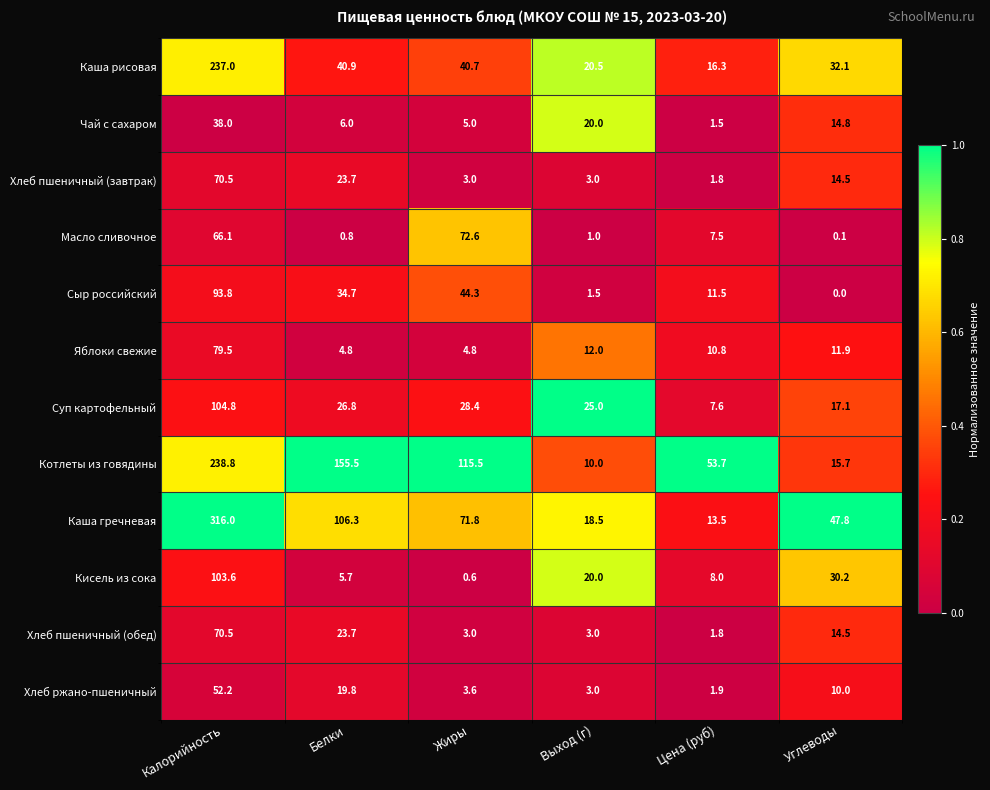

What is the total value across all series at Калорийность?

1470.8